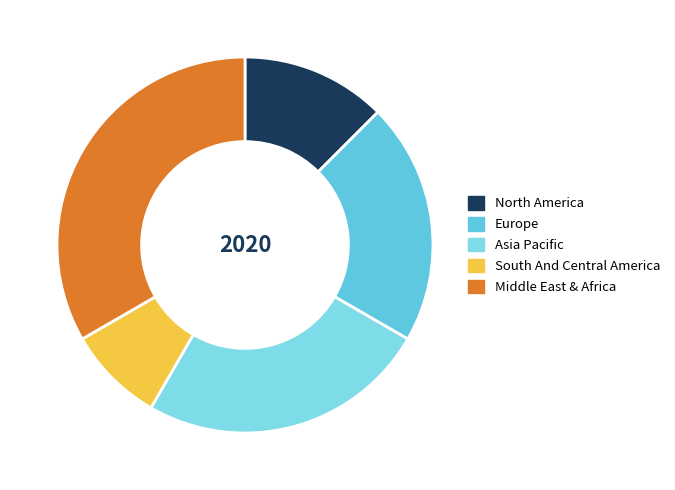

Rank the categories by value from lowest to highest.

South And Central America, North America, Europe, Asia Pacific, Middle East & Africa